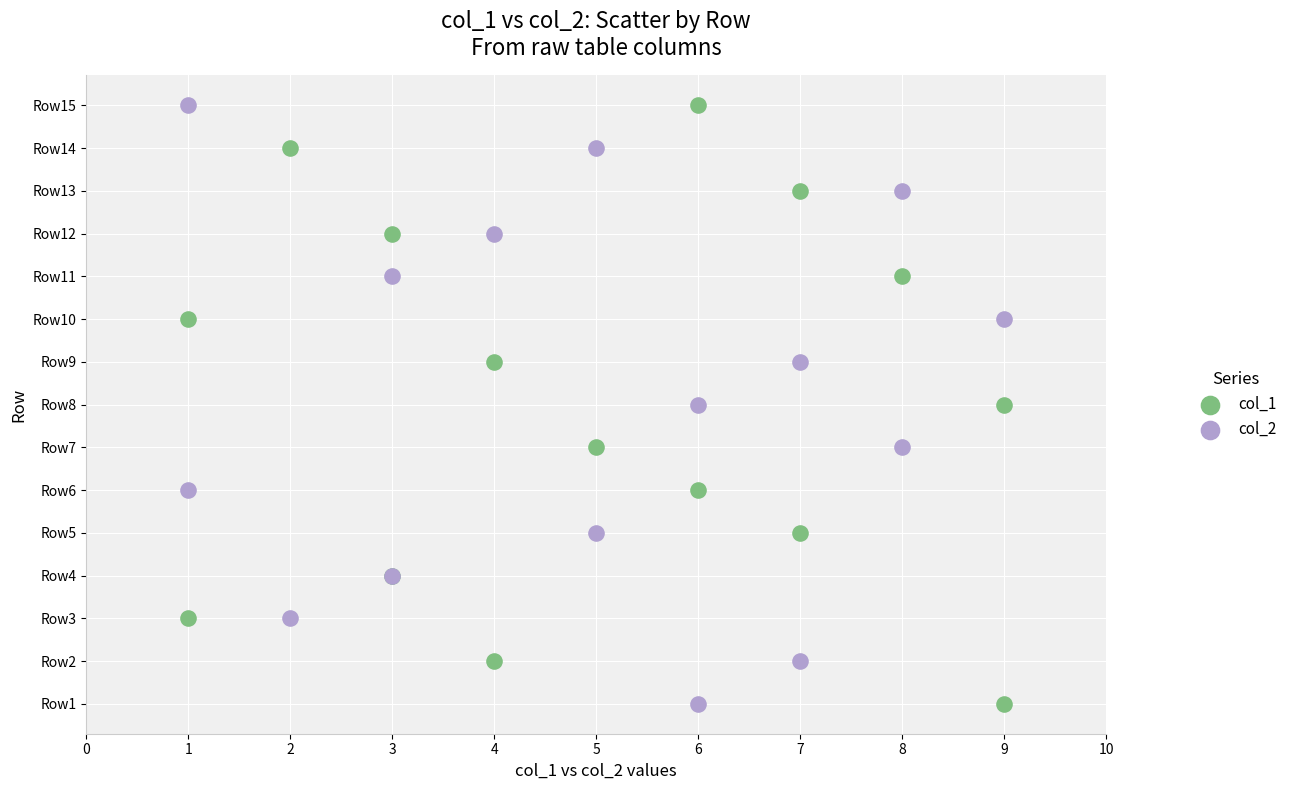

What are all the series names shown in the legend?

col_1, col_2